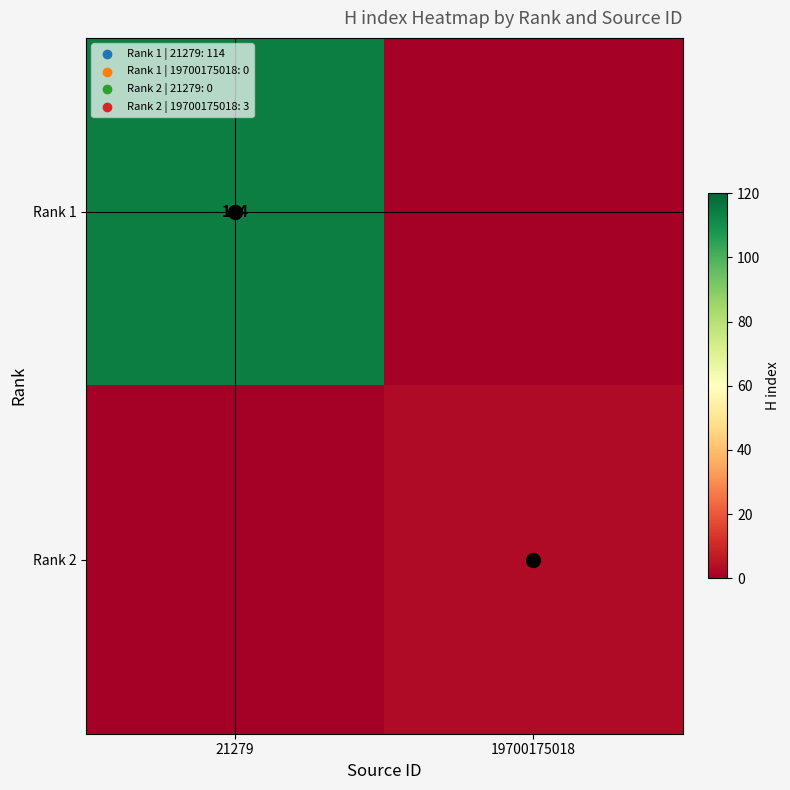

True or false: Rank 2 has a value of 3 at 19700175018.

True